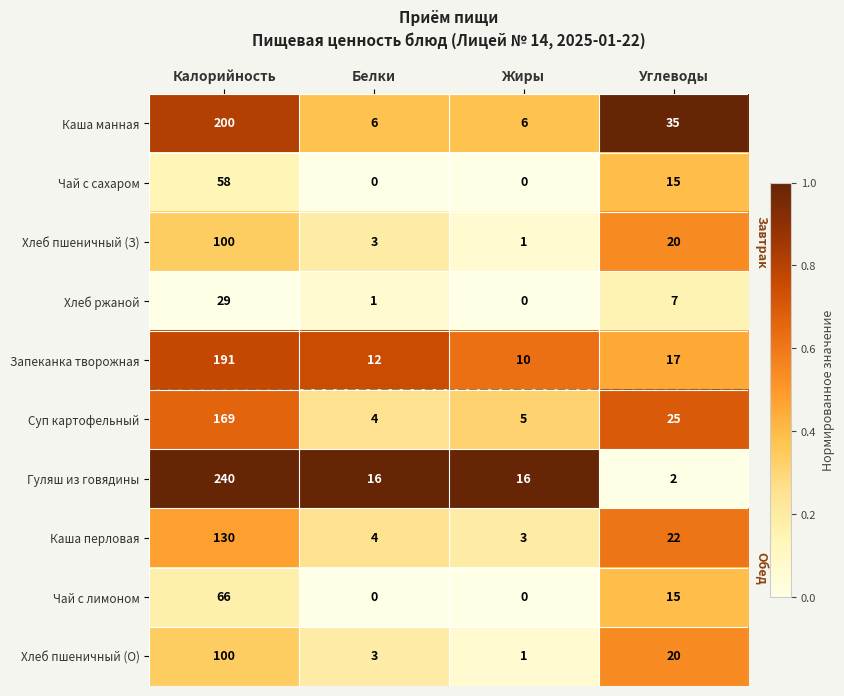

Count the Чай с лимоном values in the range 0 to 66.

4